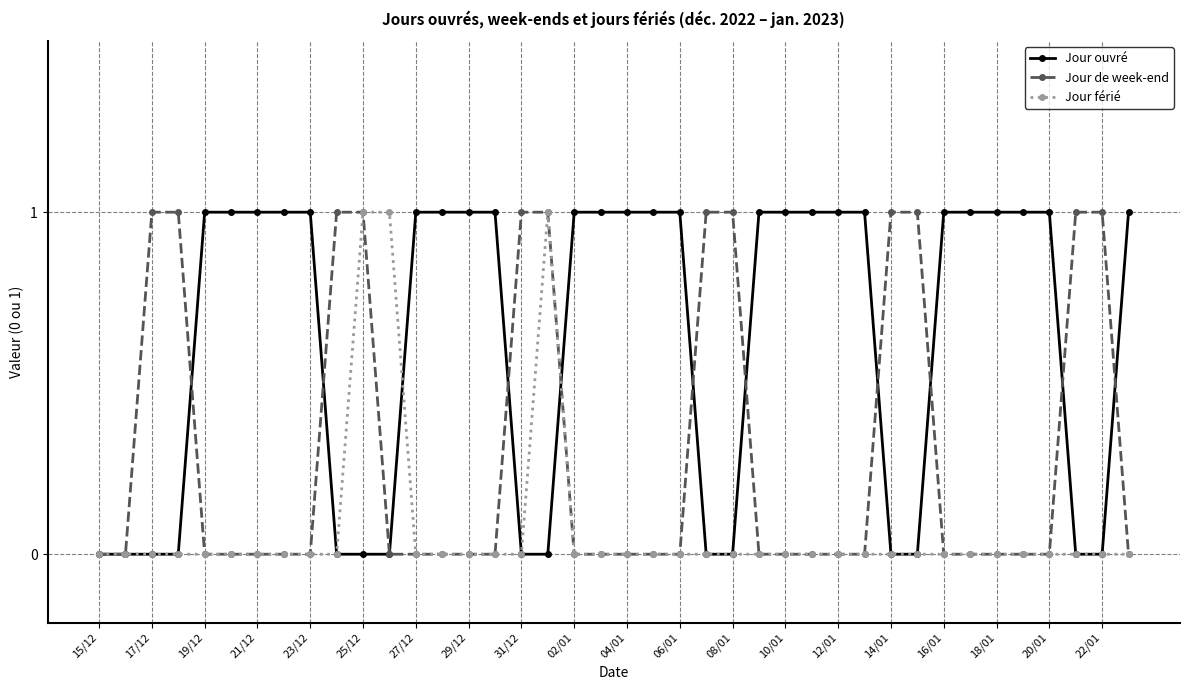

True or false: Jour férié has more than 0 interior local peaks.

True